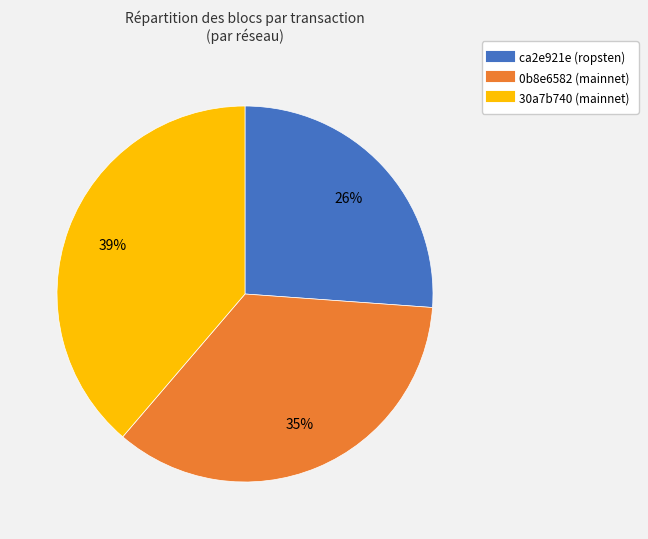

To the nearest percent, what percentage of the pie is ca2e921e (ropsten)?

26%